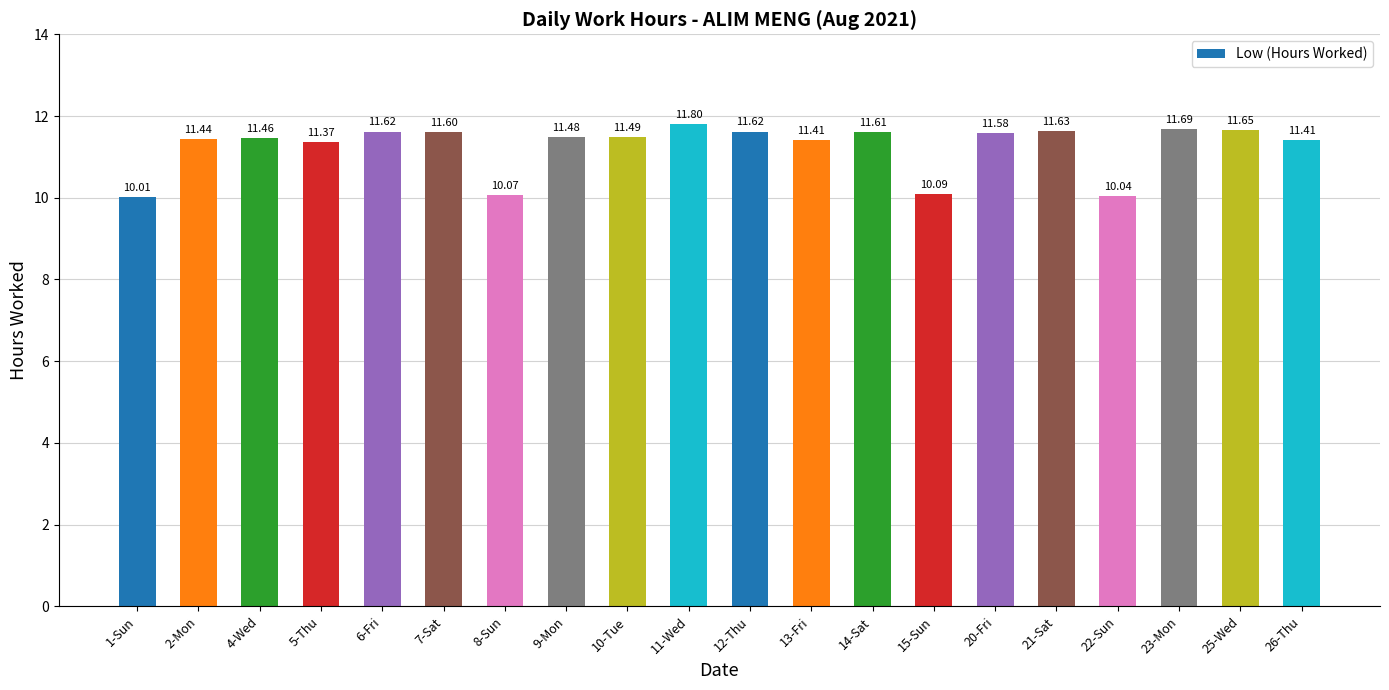

Which has a higher value, 7-Sat or 2-Mon?

7-Sat